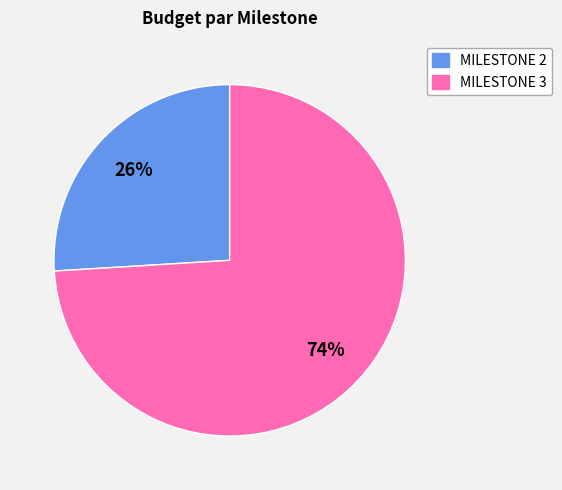

To the nearest percent, what is the average slice percentage?

50%